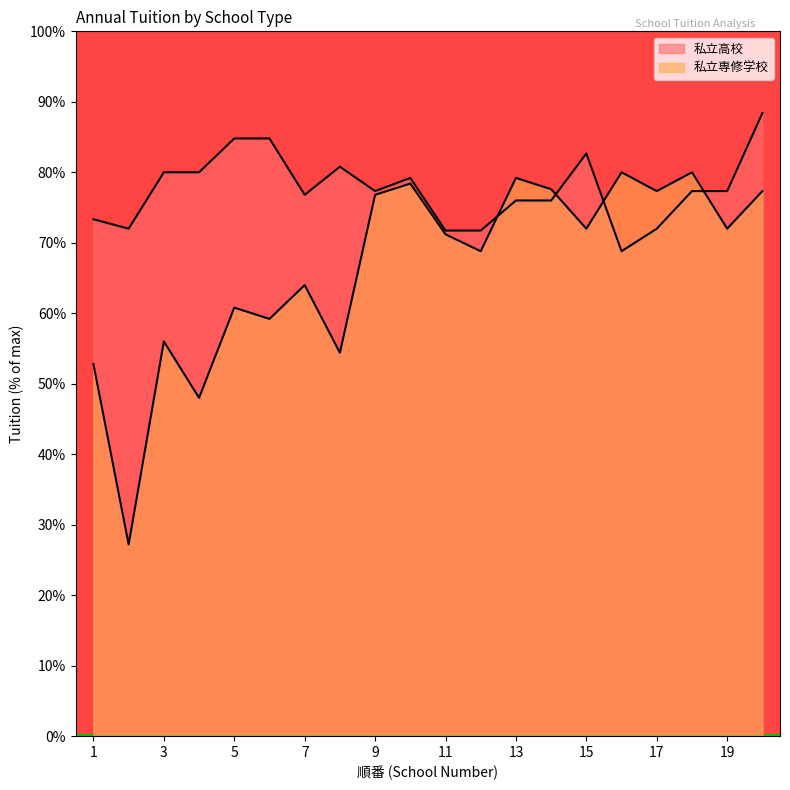

Is the value of 私立専修学校 at 2 greater than the value of 私立高校 at 17?

No